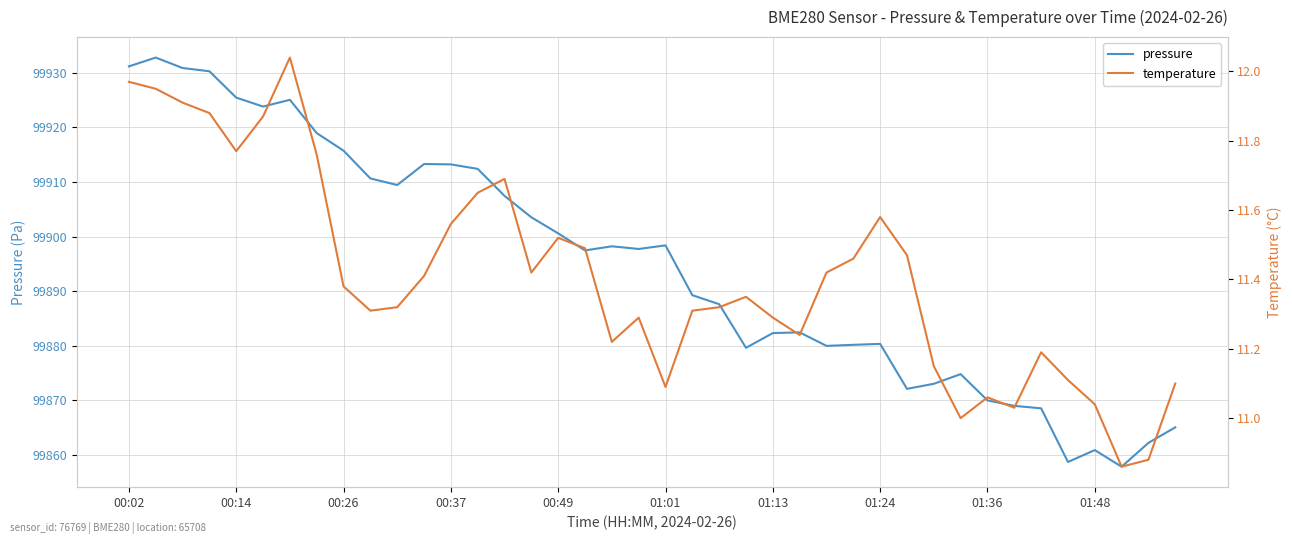

Rank the series by their average value, from highest to lowest.

pressure, temperature